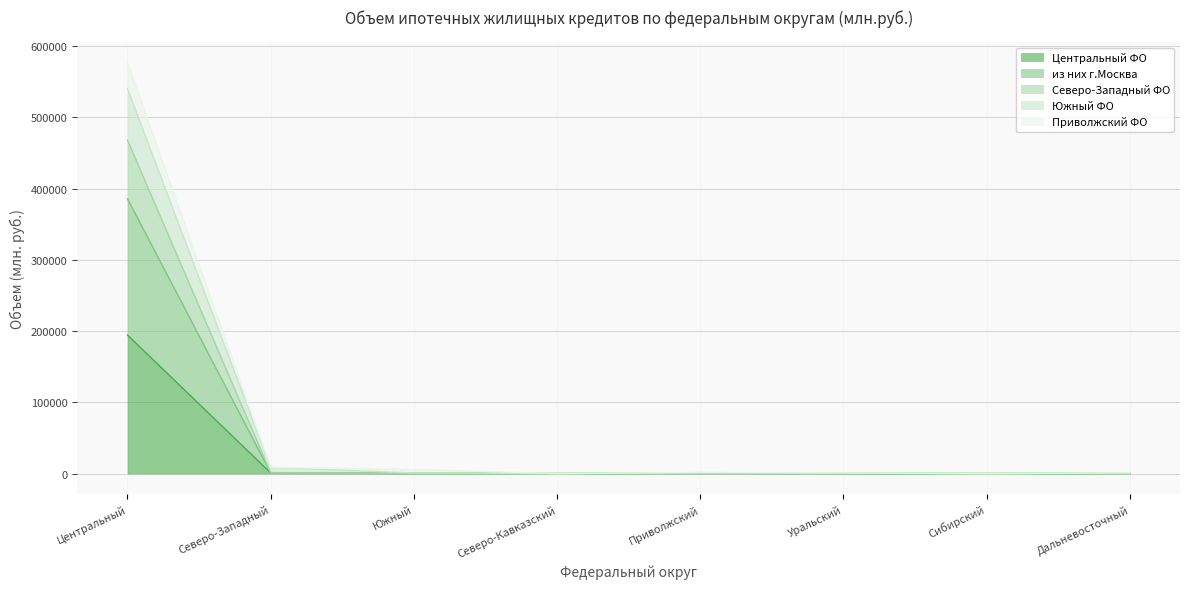

What is the difference between the second highest and minimum values in the Центральный ФО series?

866